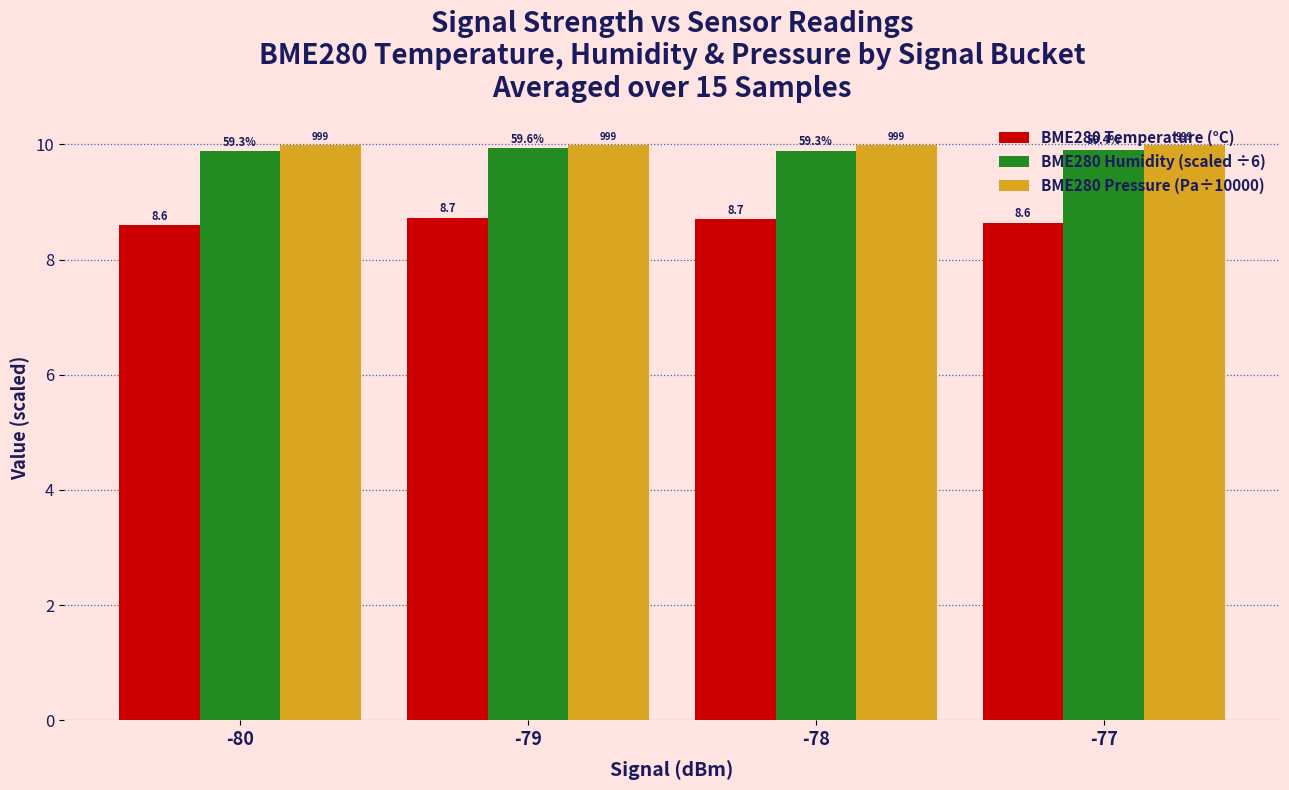

Between -78 and -80, which is larger?

-78